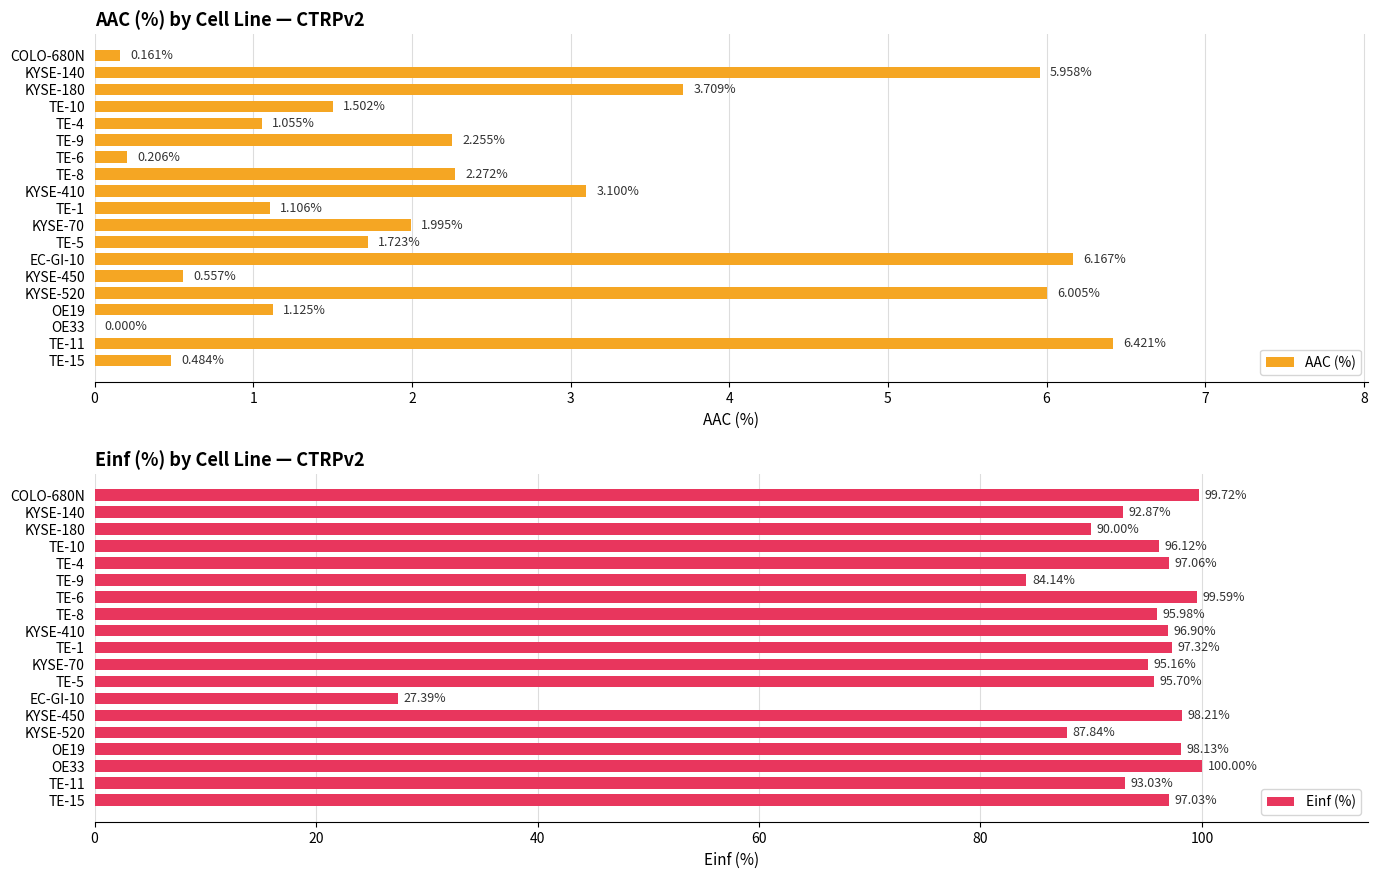

Reading left to right, extract all data points from this chart.

AAC (%): 0.2	6.0	3.7	1.5	1.1	2.3	0.2	2.3	3.1	1.1	2.0	1.7	6.2	0.6	6.0	1.1	0.0	6.4	0.5
Einf (%): 99.7	92.9	90.0	96.1	97.1	84.1	99.6	96.0	96.9	97.3	95.2	95.7	27.4	98.2	87.8	98.1	100.0	93.0	97.0